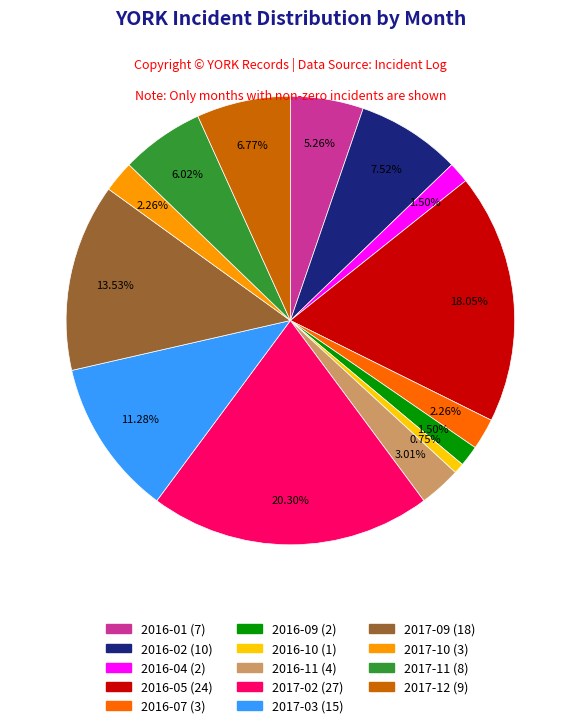

Which slice is the smallest?

2016-10